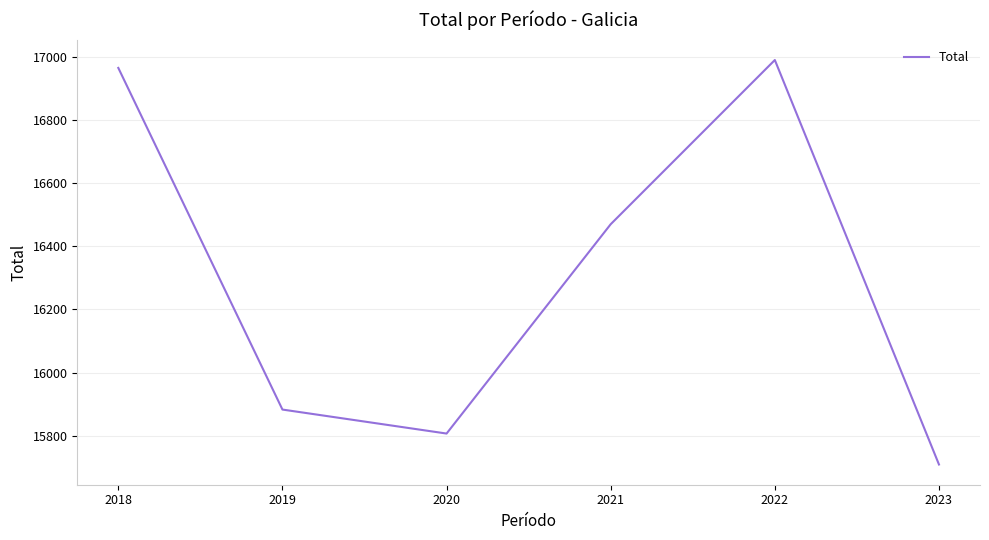

What is the smallest value displayed?

15709